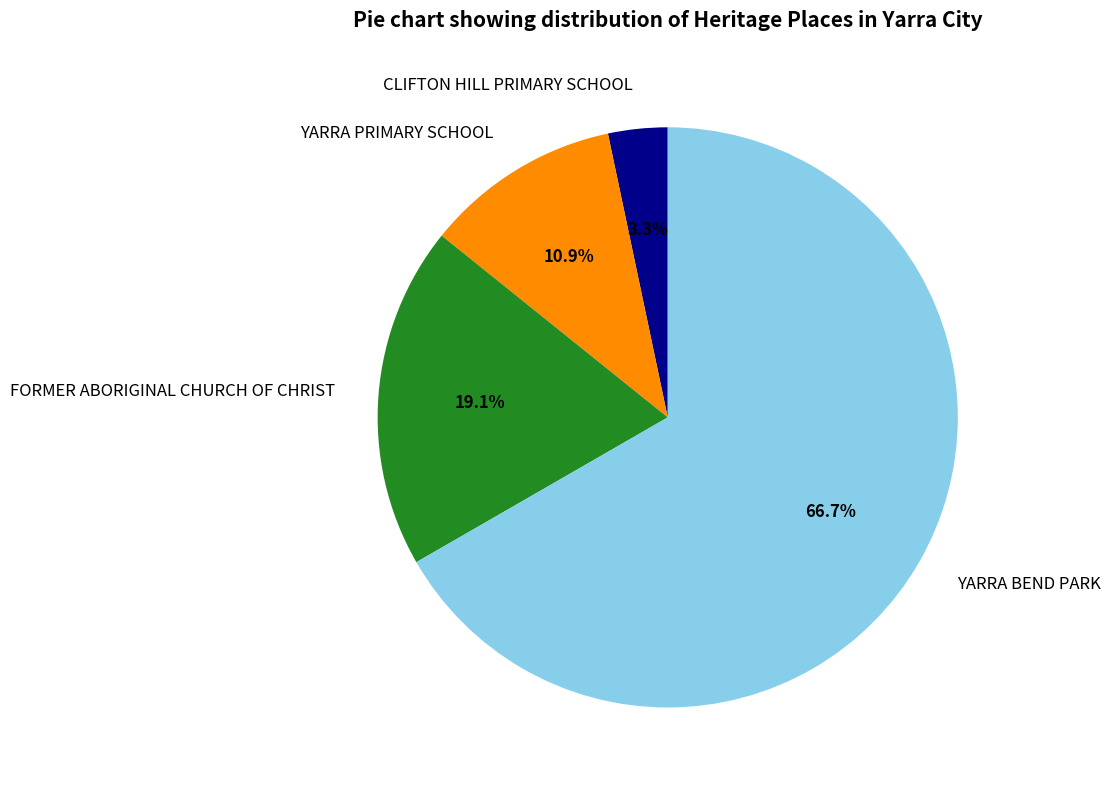

To the nearest percent, what is the difference between the YARRA BEND PARK and CLIFTON HILL PRIMARY SCHOOL slice percentages?

63%